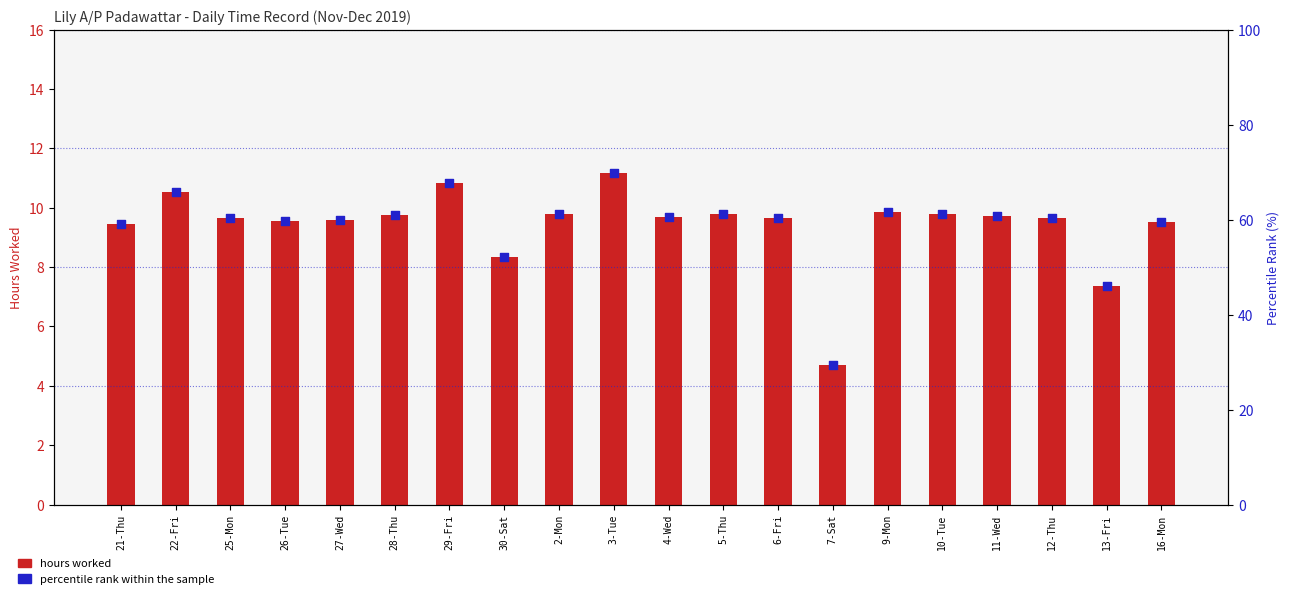

Which series has the widest spread of Y values?

percentile rank within the sample